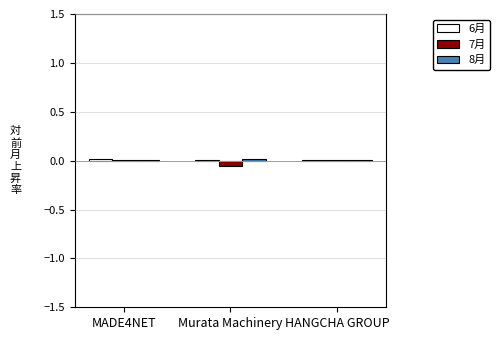

What is the difference between the 7月 values at MADE4NET and Murata Machinery?

0.1